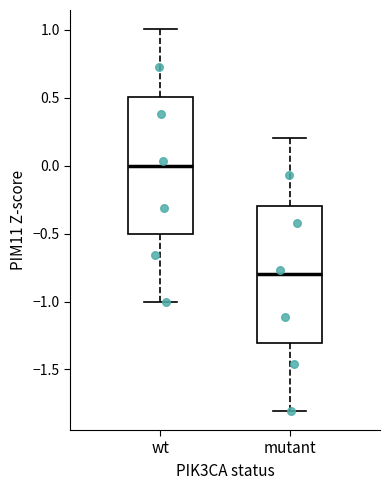

Reading left to right, transcribe this box plot: for each box, give where its median line is, the range the box spans, and where its two whiskers end, as read against the y-axis. The values are not printed on the chart, so give them approximately, as read against the axis.

wt: median 0.0, box -0.5 to 0.5, whiskers -1.0 to 1.0
mutant: median -0.8, box -1.3 to -0.3, whiskers -1.8 to 0.2